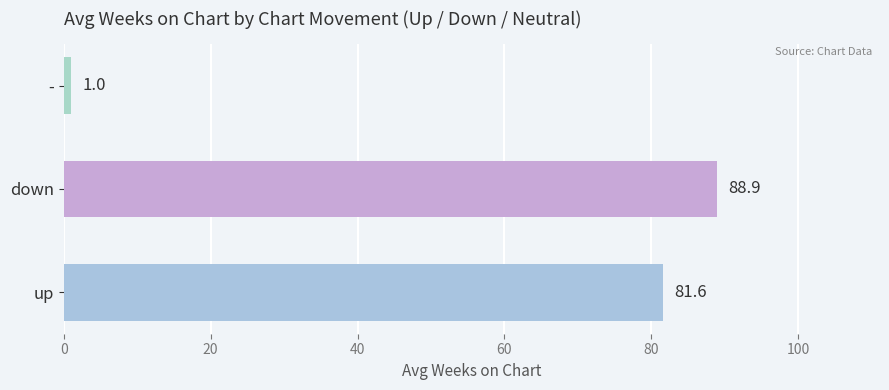

List the labels in order of value, smallest first.

-, up, down